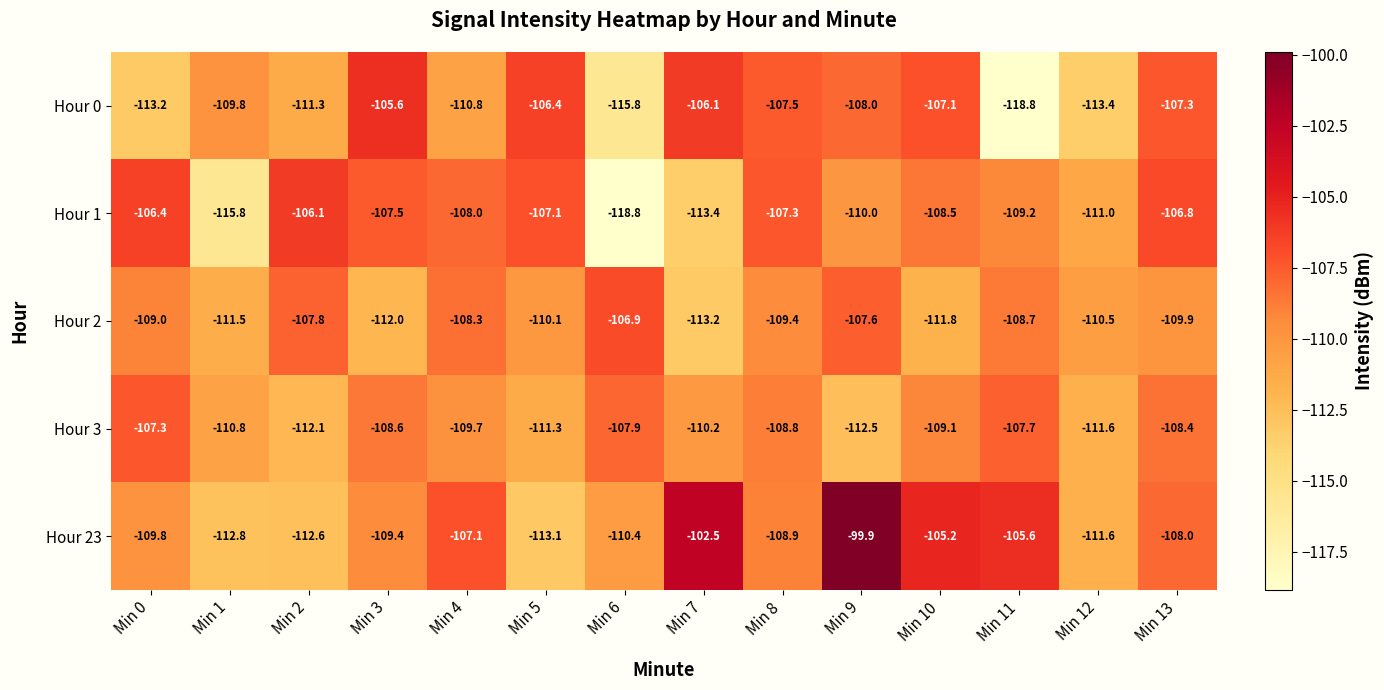

True or false: Hour 3 has a value of -108.6 at Min 3.

True